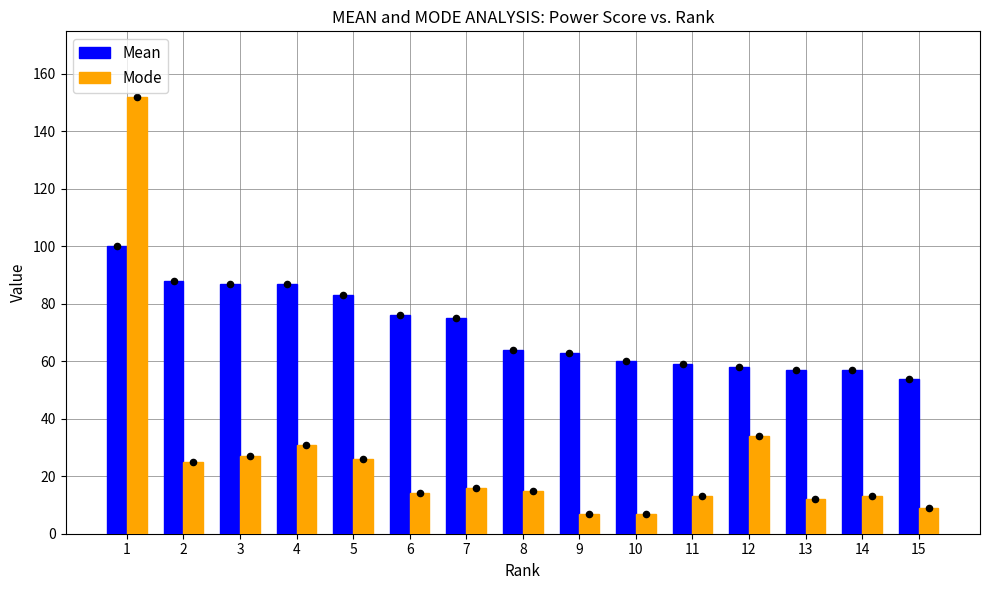

Which series contains the highest Y value?

Mode